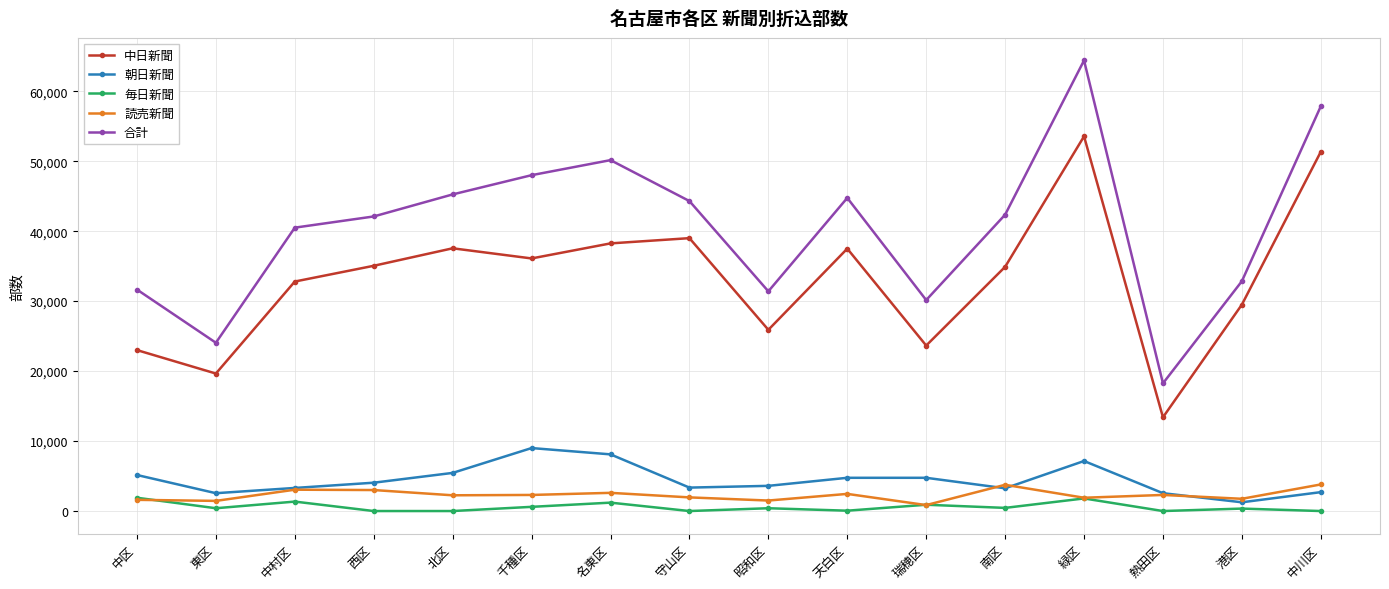

True or false: 読売新聞 and 中日新聞 cross at least once.

False